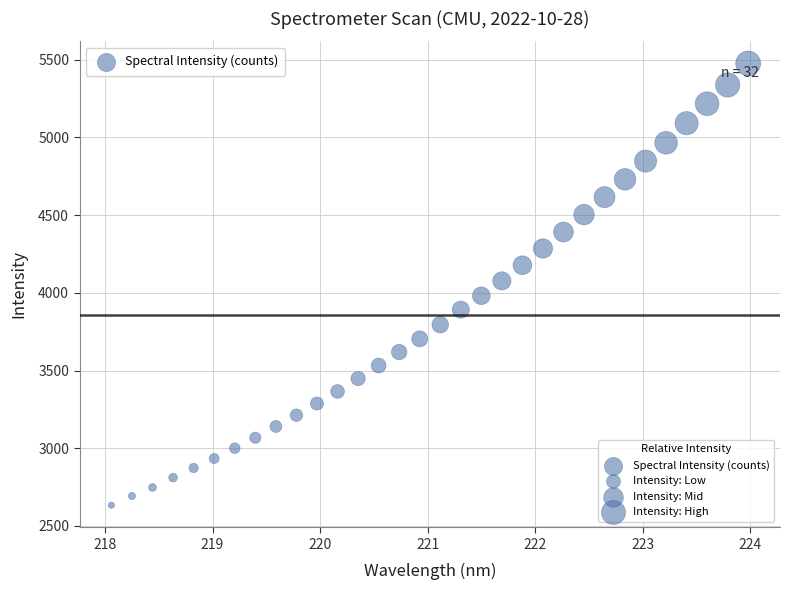

What is the range of X values (max minus min)?

5.9